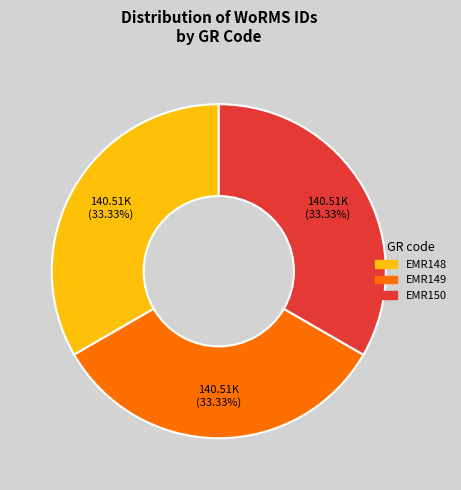

Count the number of slices in the pie.

3